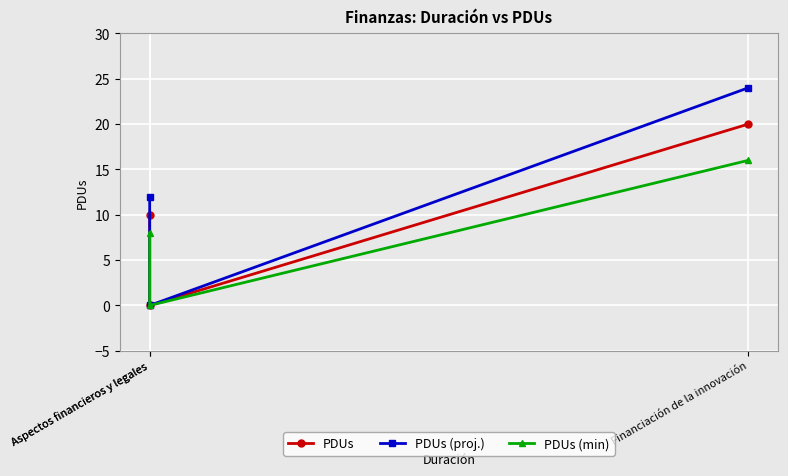

What value does the PDUs series have at Financiación de la innovación, to the nearest 5?

20